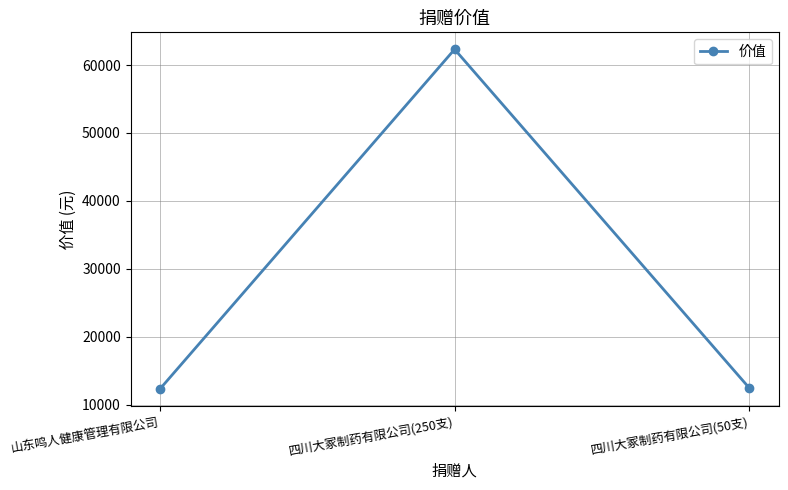

What is the sum of the values at 四川大冢制药有限公司(250支) and 四川大冢制药有限公司(50支)?

74772